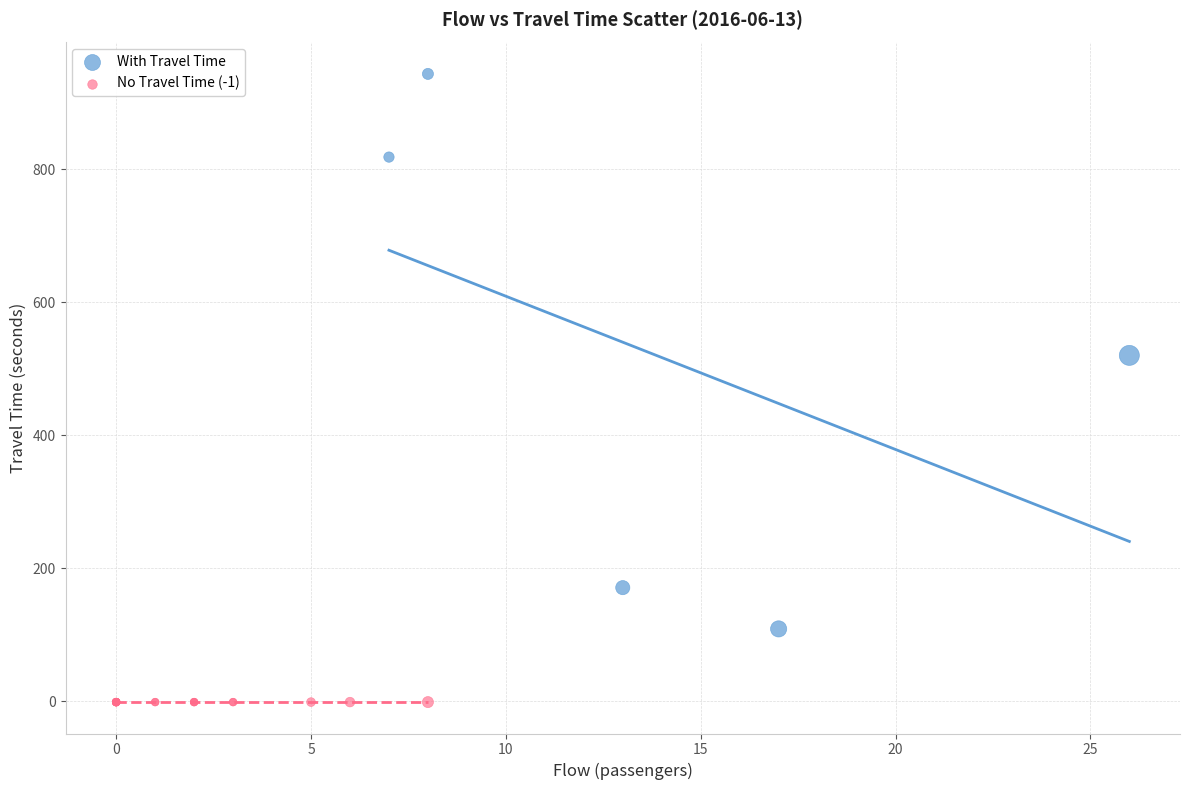

Which series reaches the minimum Y coordinate?

No Travel Time (-1)